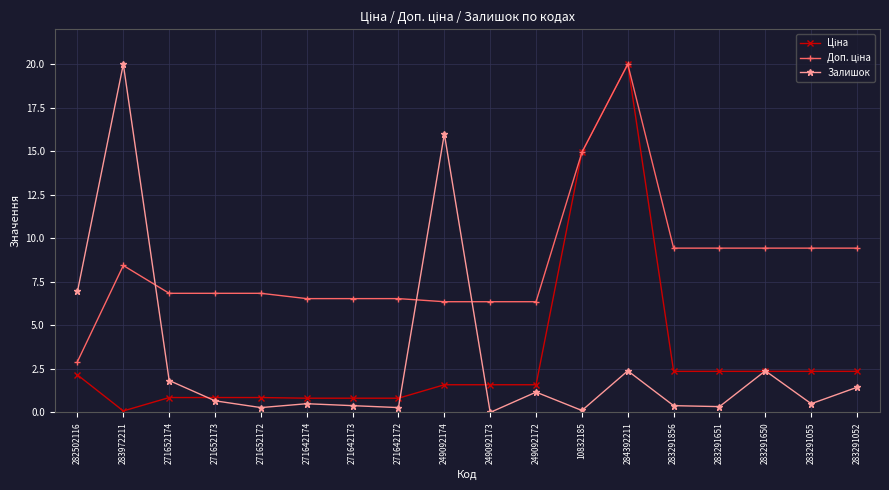

At which category is the sum across all series the highest?

284392211